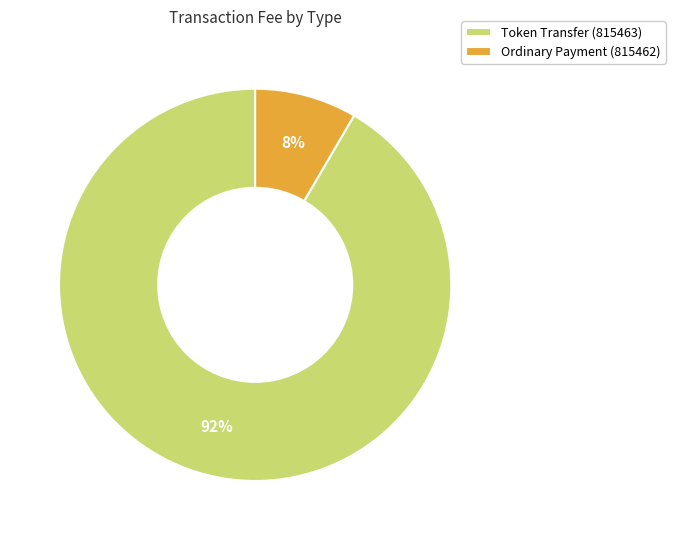

Which category has the smallest portion of the pie?

Ordinary Payment (815462)